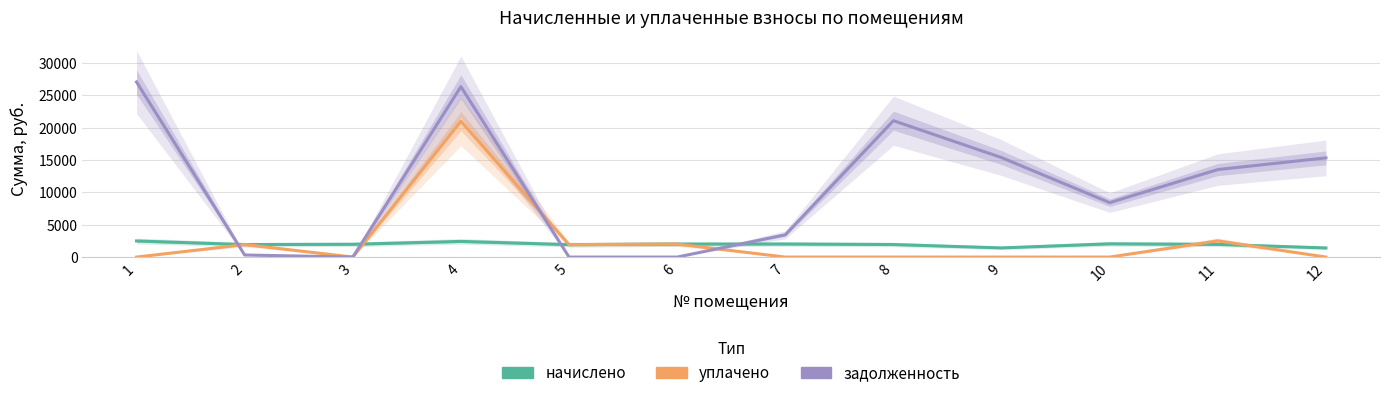

What is the highest value of the уплачено series?

20973.2